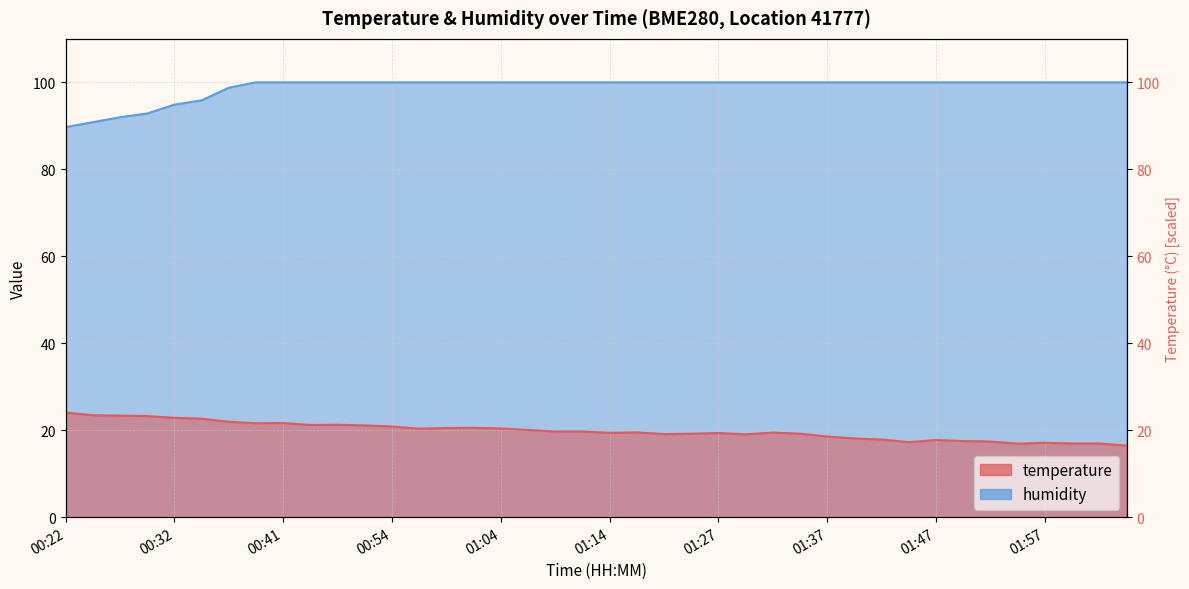

What is the value of the humidity point at the 24th from the left?

100.0